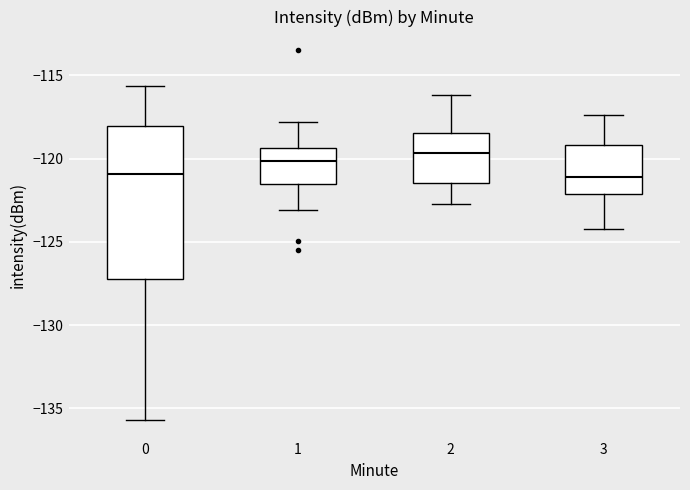

Reading left to right, read every box against the y-axis: the position of its median line, the range the box covers, and the ends of its whiskers. The values are not printed on the chart, so give them approximately, as read against the axis.

0: median -121.0, box -127.0 to -118.0, whiskers -135.5 to -115.5
1: median -120.0, box -121.5 to -119.5, whiskers -123.0 to -118.0
2: median -119.5, box -121.5 to -118.5, whiskers -122.5 to -116.0
3: median -121.0, box -122.0 to -119.0, whiskers -124.0 to -117.5